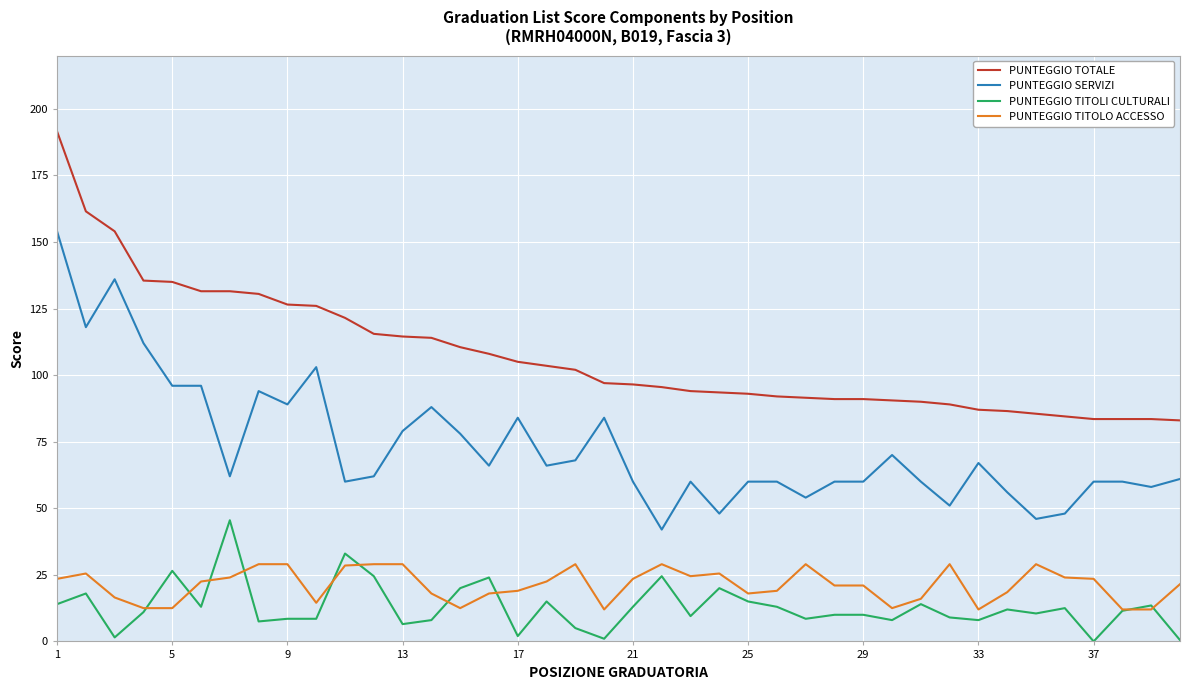

Rank the series by their maximum value, from lowest to highest.

PUNTEGGIO TITOLO ACCESSO, PUNTEGGIO TITOLI CULTURALI, PUNTEGGIO SERVIZI, PUNTEGGIO TOTALE